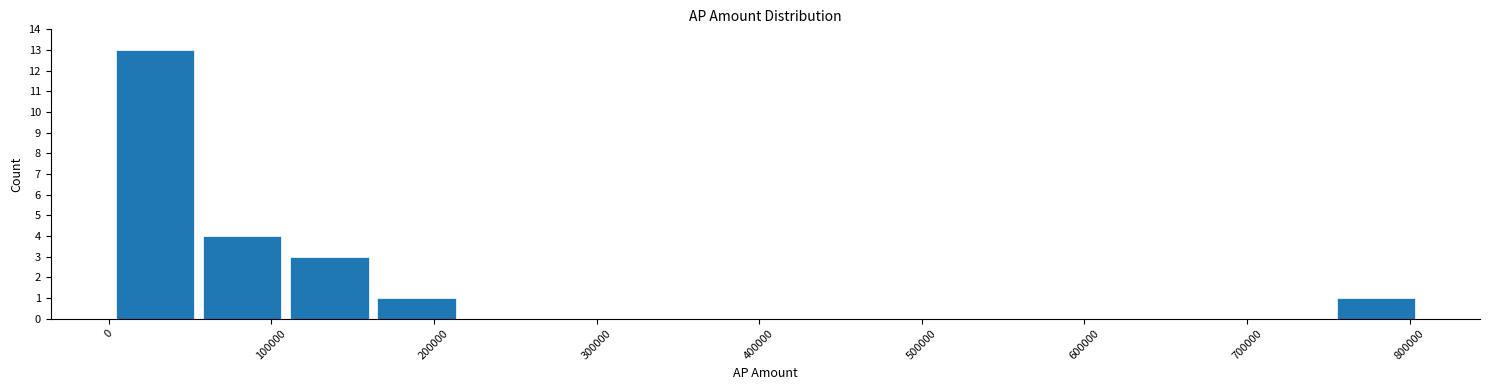

Reading left to right, list every bar in this chart as the range it spans on the x-axis followed by its height. Neither the bar edges nor the heights are printed on the chart, so give them approximately, as read against the axes.

0 to 60000: 13
60000 to 110000: 4
110000 to 160000: 3
160000 to 220000: 1
220000 to 270000: 0
270000 to 320000: 0
320000 to 380000: 0
380000 to 430000: 0
430000 to 480000: 0
480000 to 540000: 0
540000 to 590000: 0
590000 to 650000: 0
650000 to 700000: 0
700000 to 750000: 0
750000 to 810000: 1